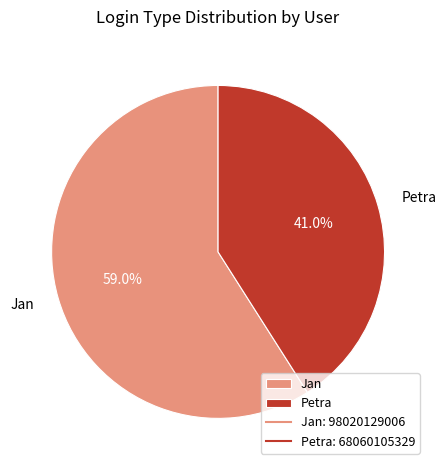

To the nearest percent, what is the average slice percentage?

50%